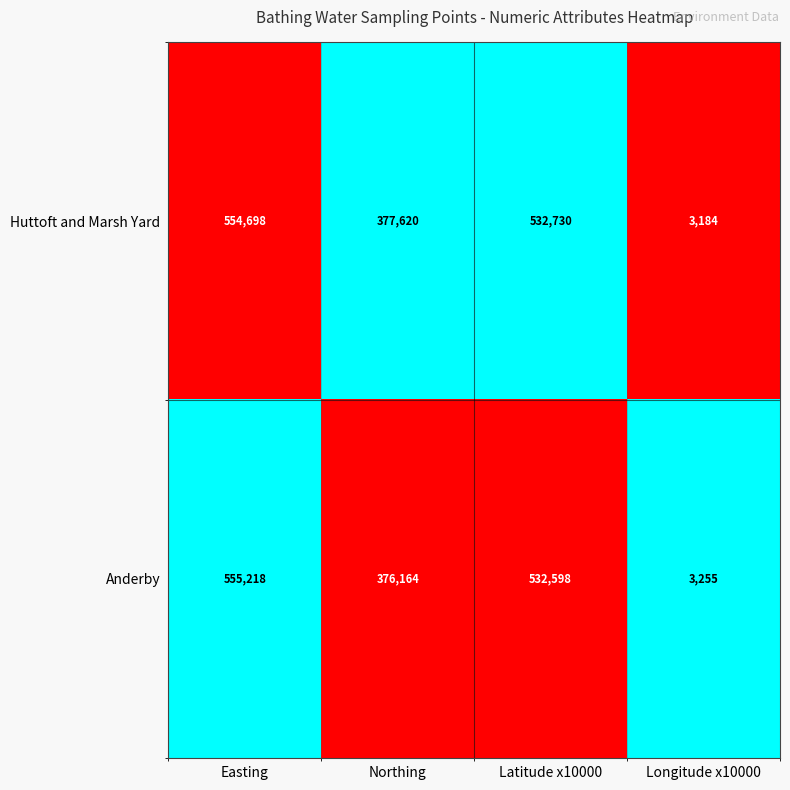

What is the difference between the highest and lowest values at Northing?

1456